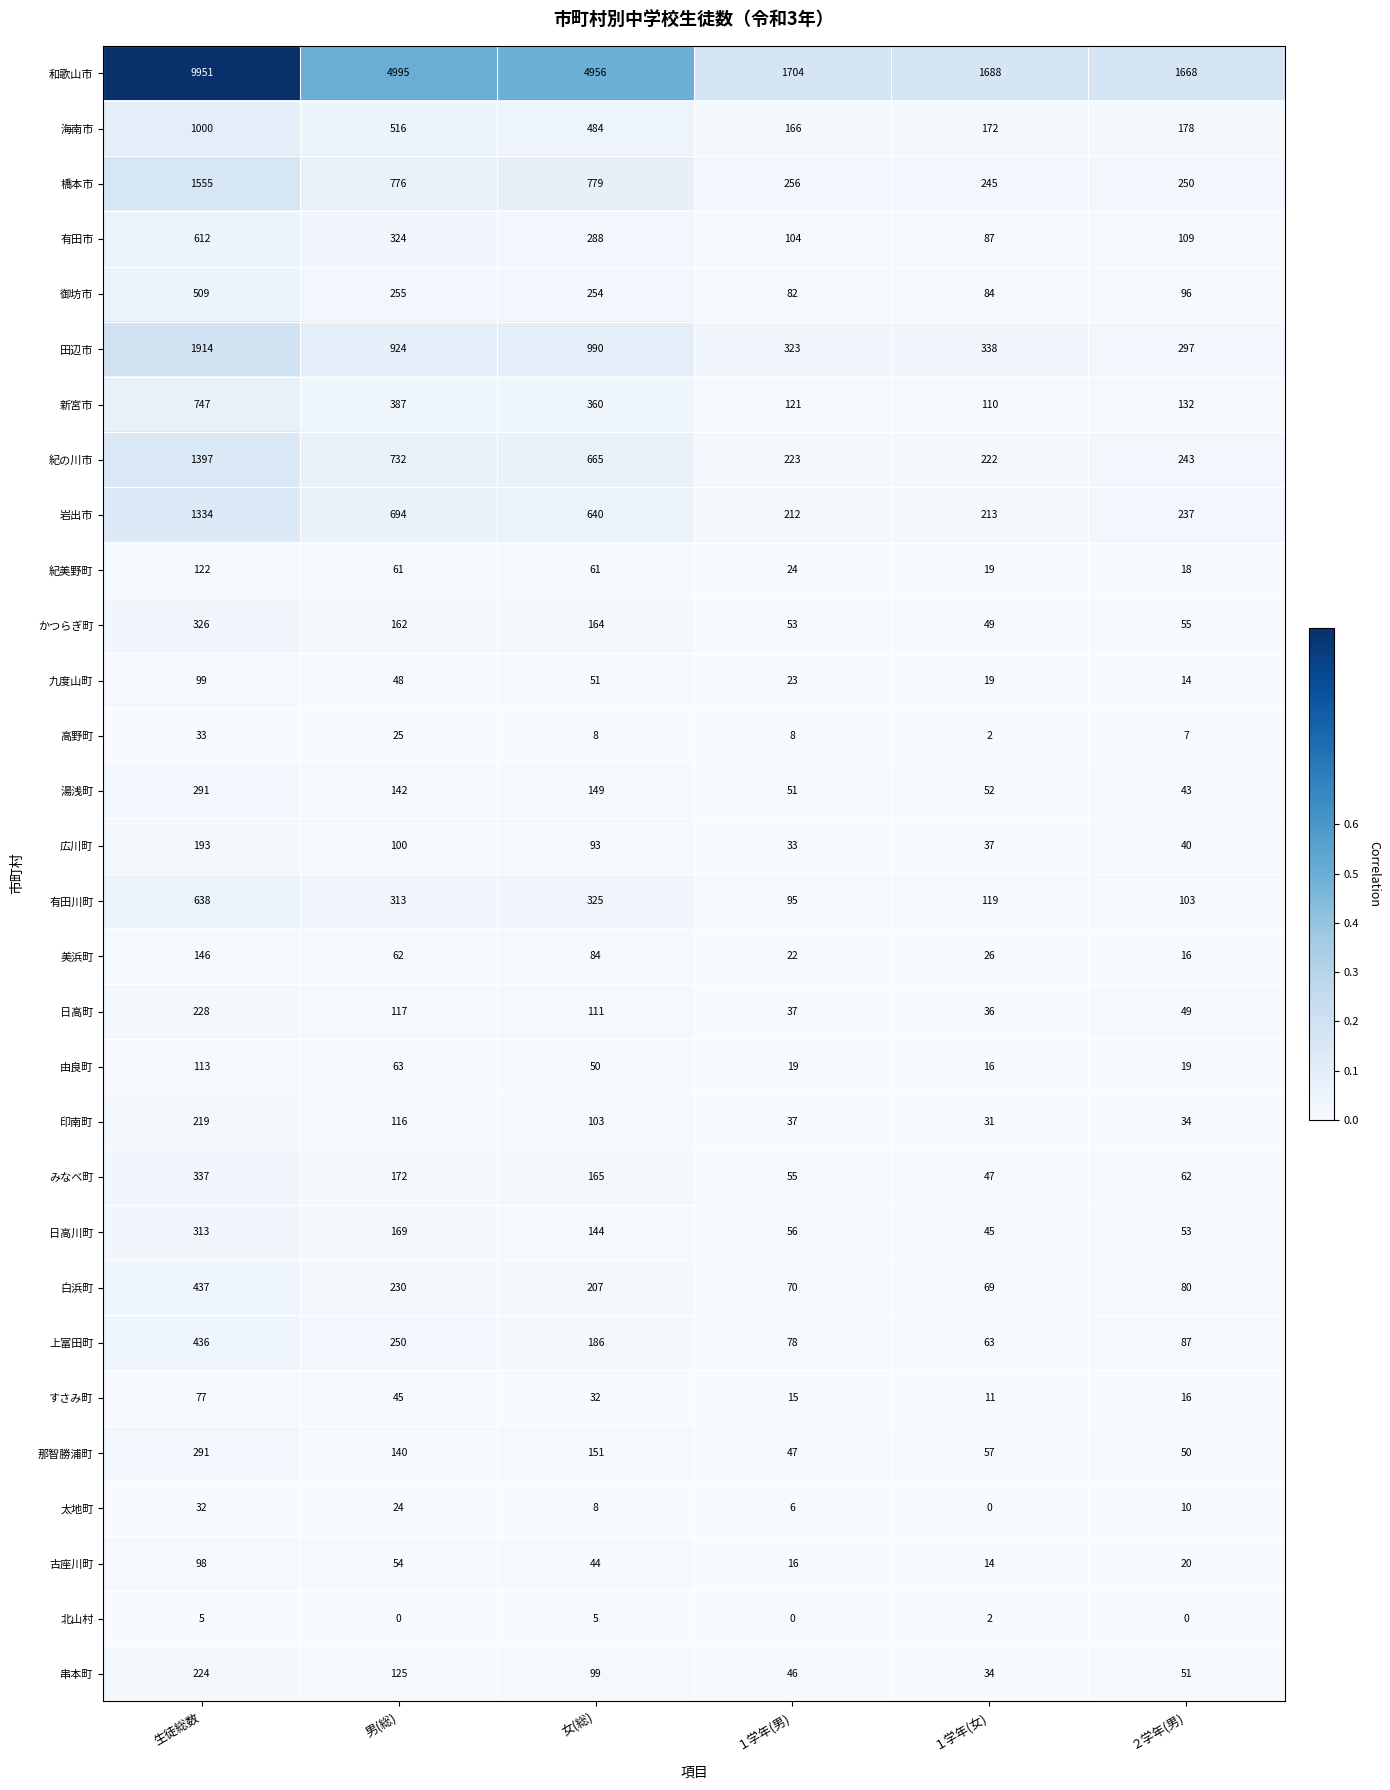

Which series has the widest spread of values?

和歌山市